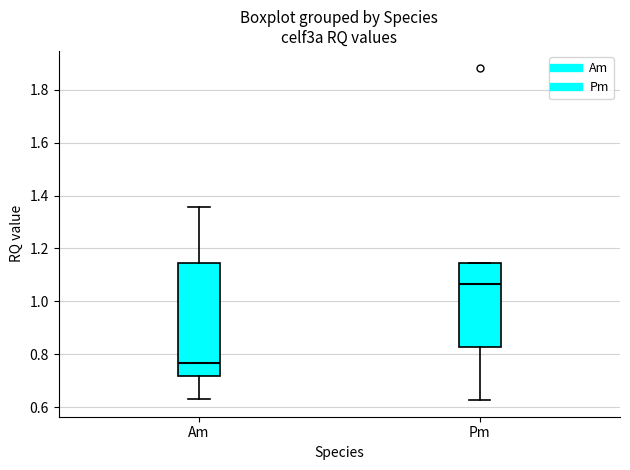

Which box has the lowest median line?

Am